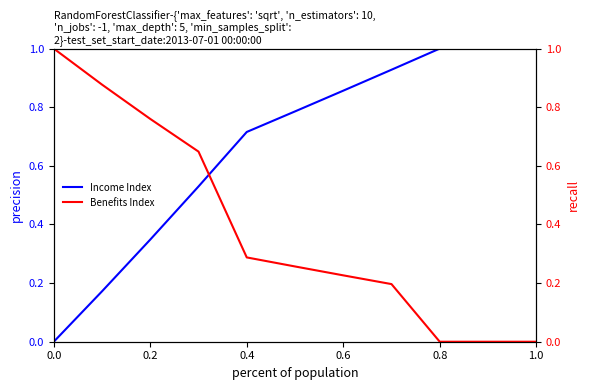

True or false: Income Index has a value of 0.0 at 0.0.

True